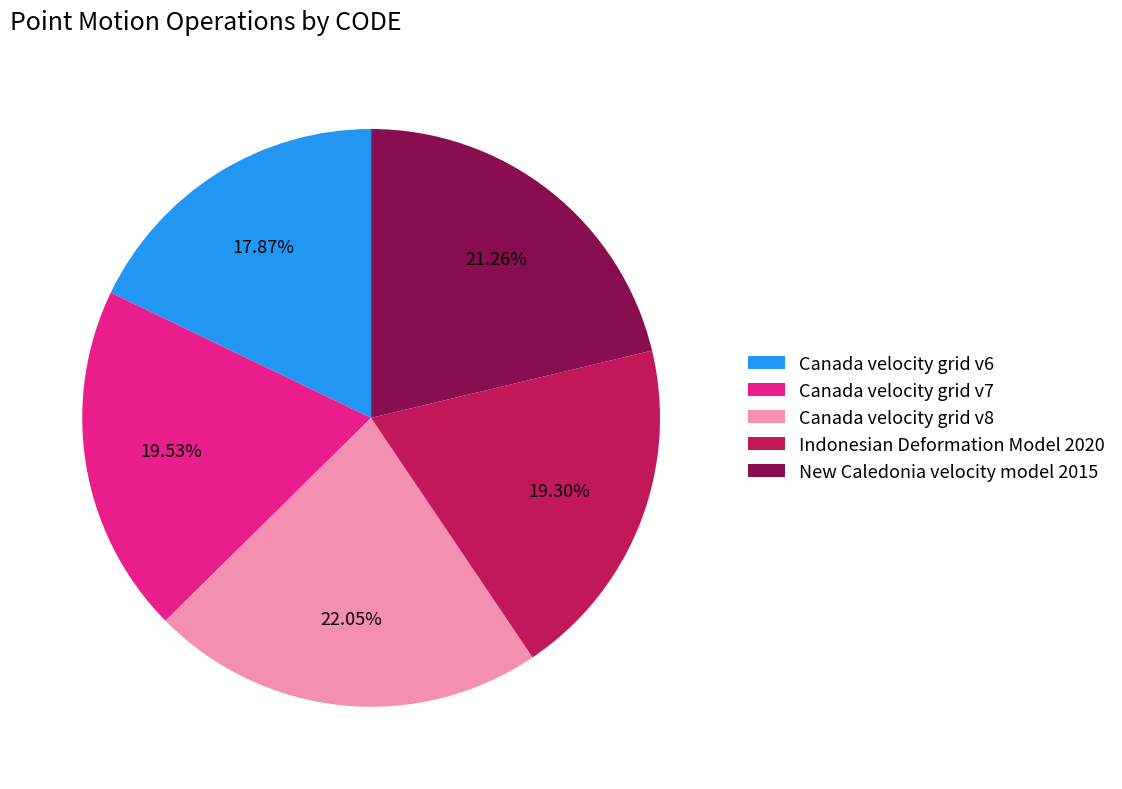

Does any single category account for the majority?

No